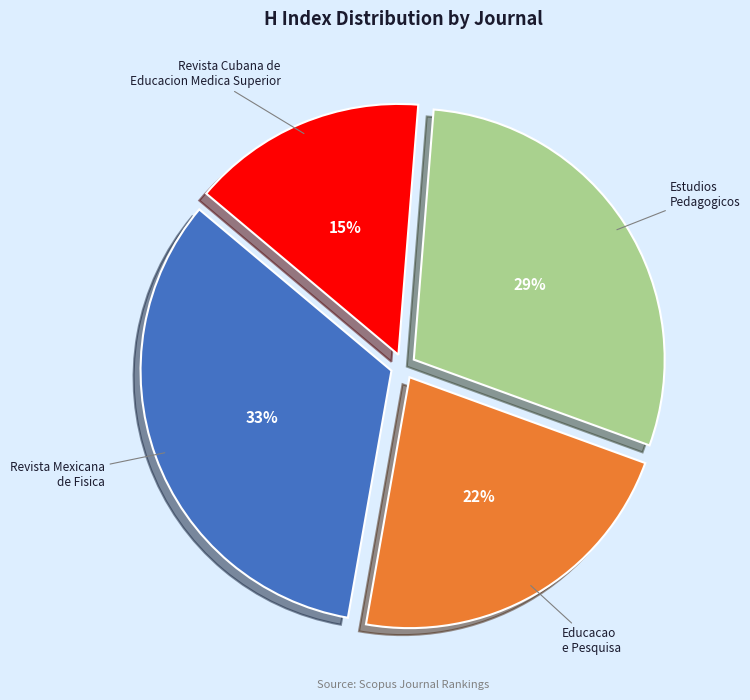

Is there any slice that represents more than half of the pie?

No